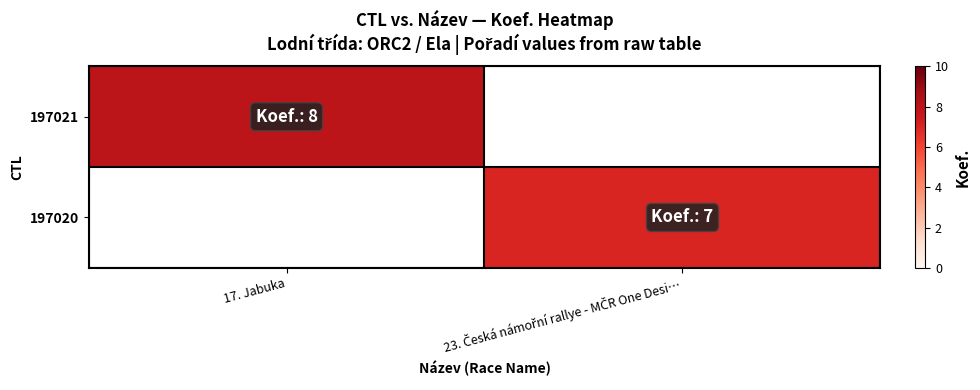

At 17. Jabuka, list the series in order from largest to smallest.

197021, 197020